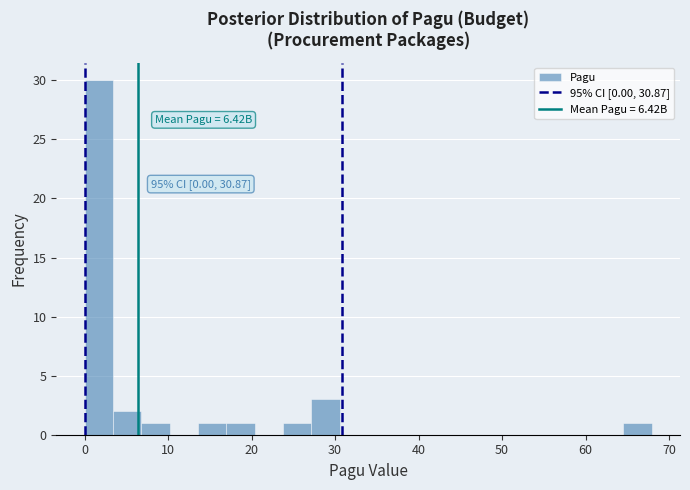

Around what value on the x-axis is the tallest bar? Give the approximate position of its centre, as read against the axis.

2